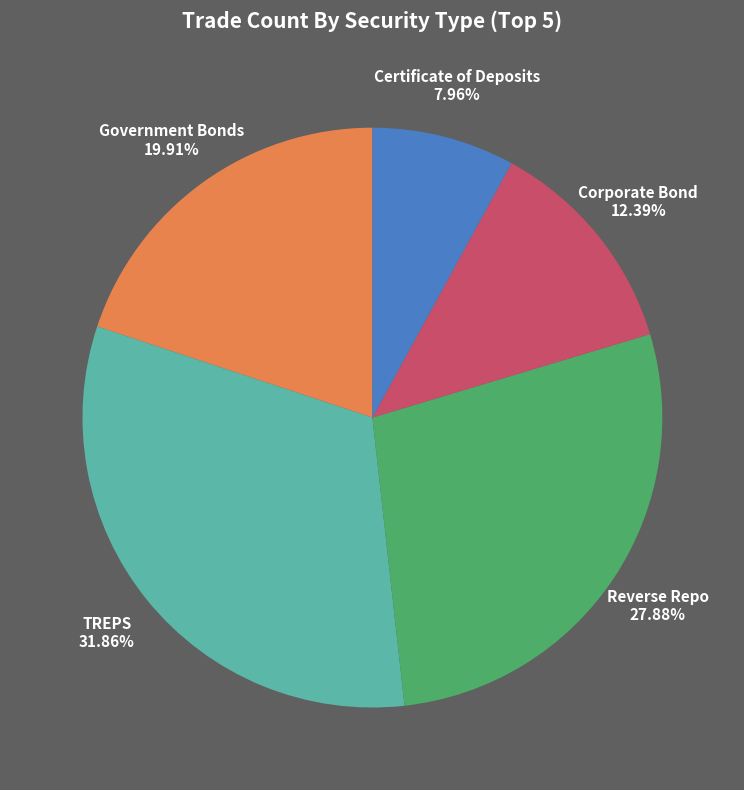

Count the number of slices in the pie.

5